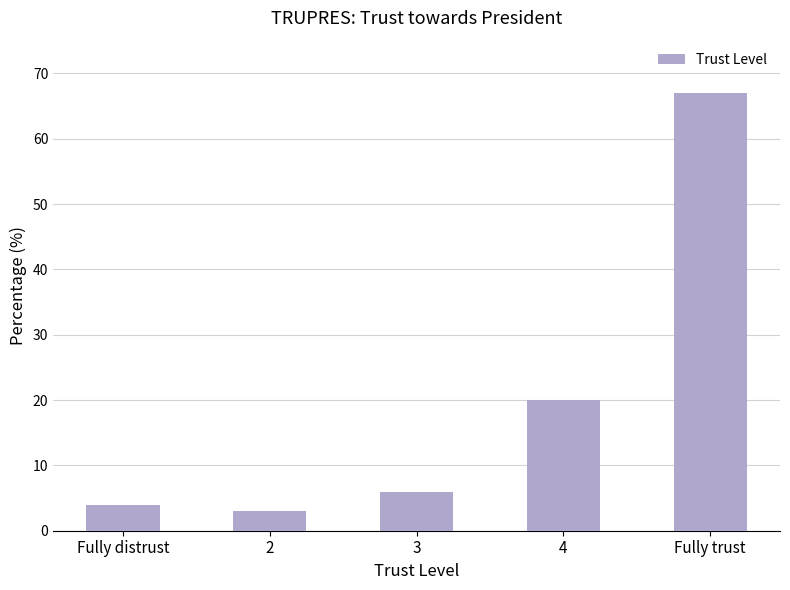

Approximately how many times larger is the value at 3 compared to Fully trust?

0.1